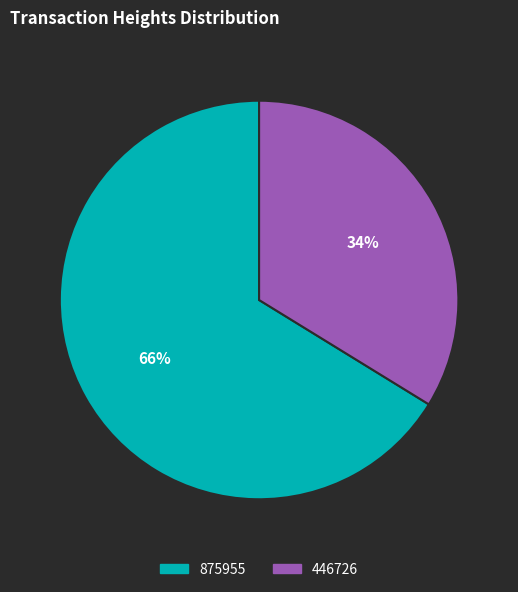

The 446726 slice represents 34% of the pie. True or false?

True